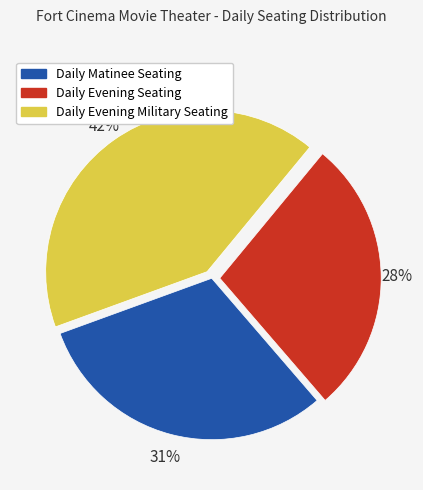

Is it true that Daily Evening Military Seating is 47% of the pie?

False